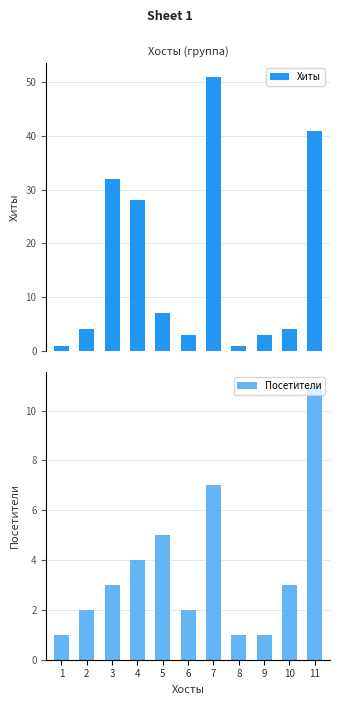

At 5, list the series in order from largest to smallest.

Хиты, Посетители